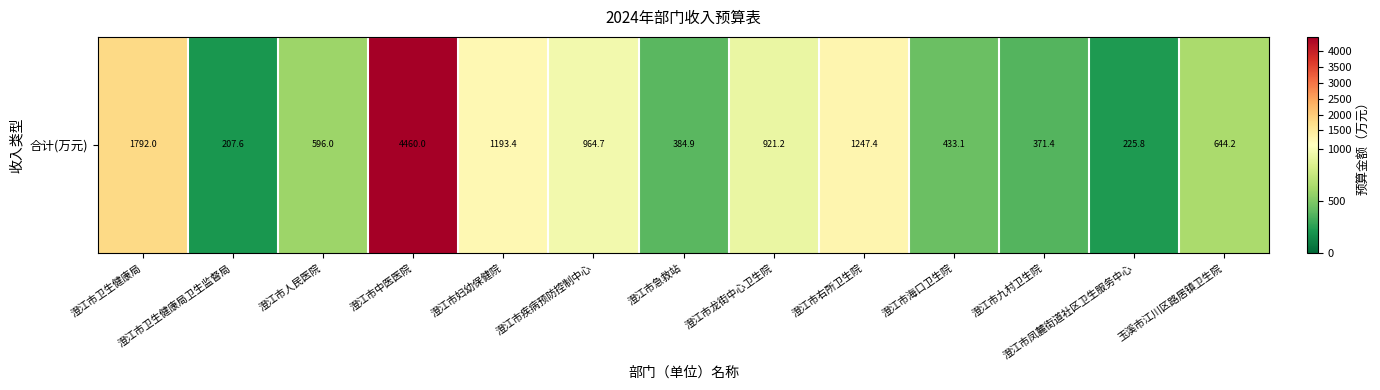

What is the change in value from 澄江市卫生健康局 to 澄江市龙街中心卫生院?

-870.8